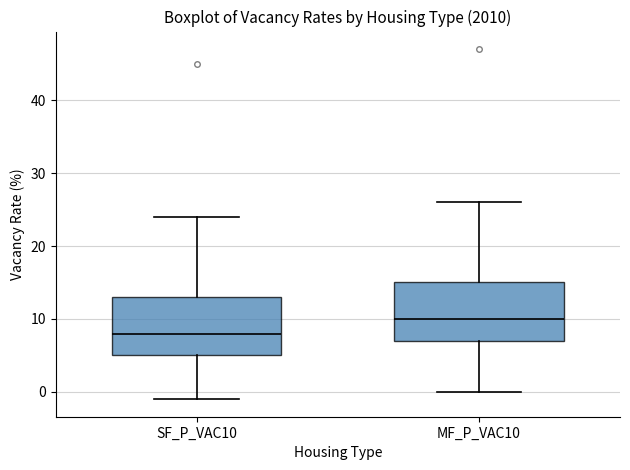

Reading left to right, read every box against the y-axis: the position of its median line, the range the box covers, and the ends of its whiskers. The values are not printed on the chart, so give them approximately, as read against the axis.

SF_P_VAC10: median 8, box 5 to 13, whiskers -1 to 24
MF_P_VAC10: median 10, box 7 to 15, whiskers 0 to 26